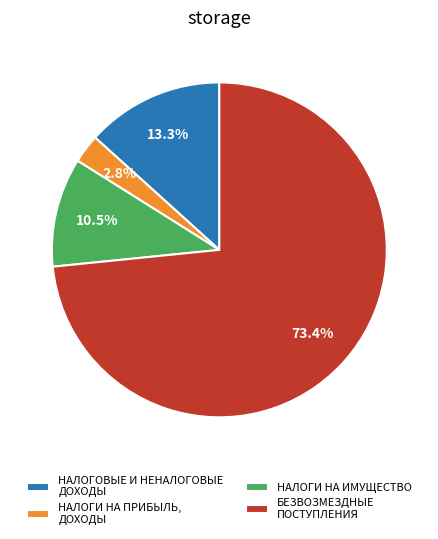

Which has a higher value, НАЛОГИ НА ПРИБЫЛЬ, ДОХОДЫ or НАЛОГИ НА ИМУЩЕСТВО?

НАЛОГИ НА ИМУЩЕСТВО